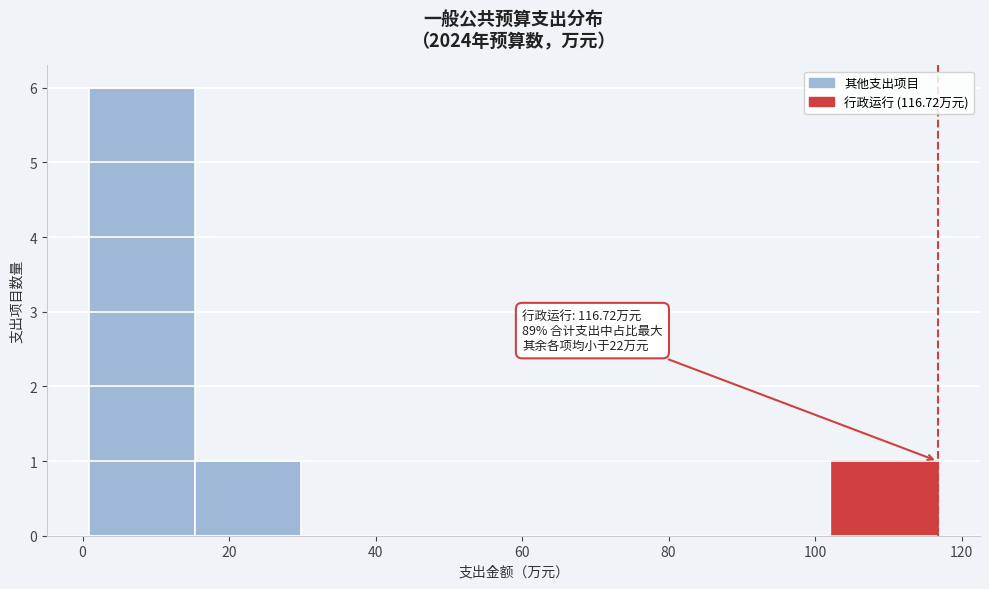

Which range on the x-axis has the tallest bar?

0 to 16